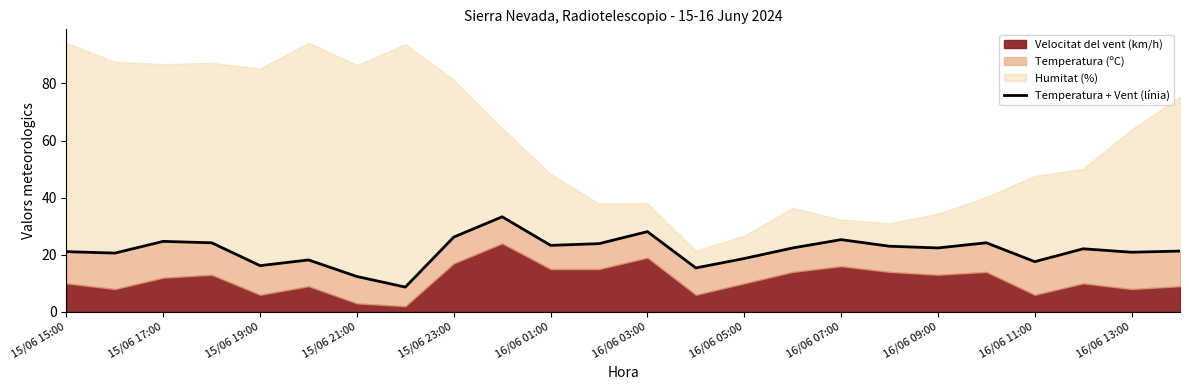

What is the ratio of the value at 16/06 05:00 to the value at 22?

0.4